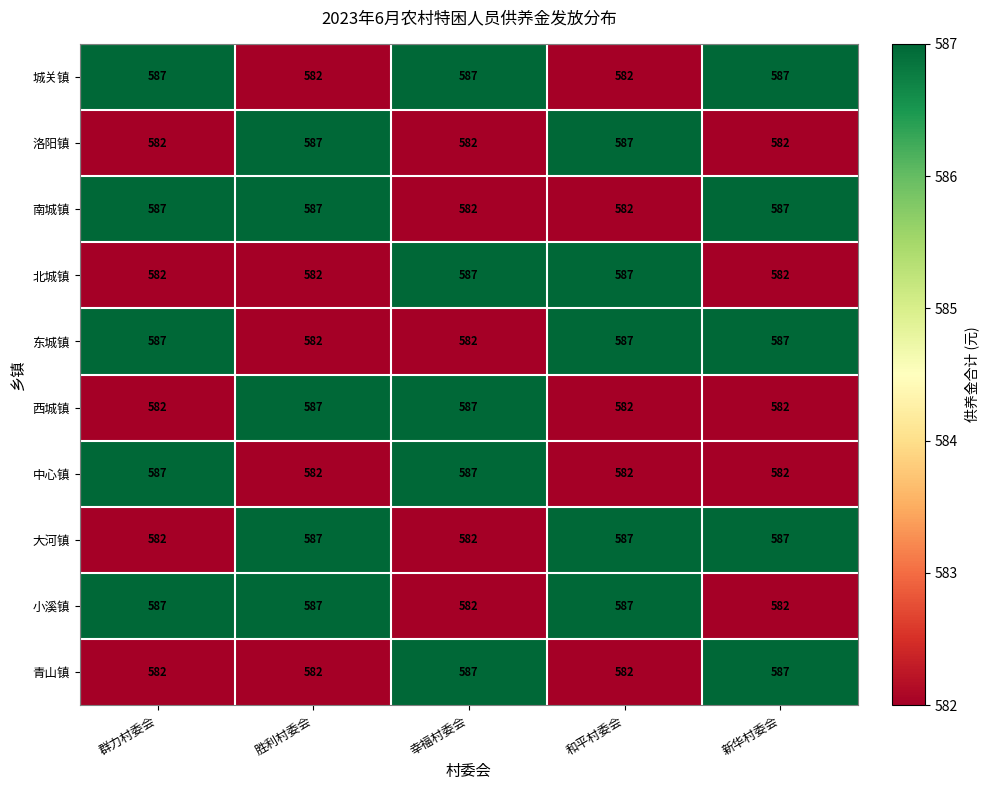

What is the maximum value shown in the chart?

587